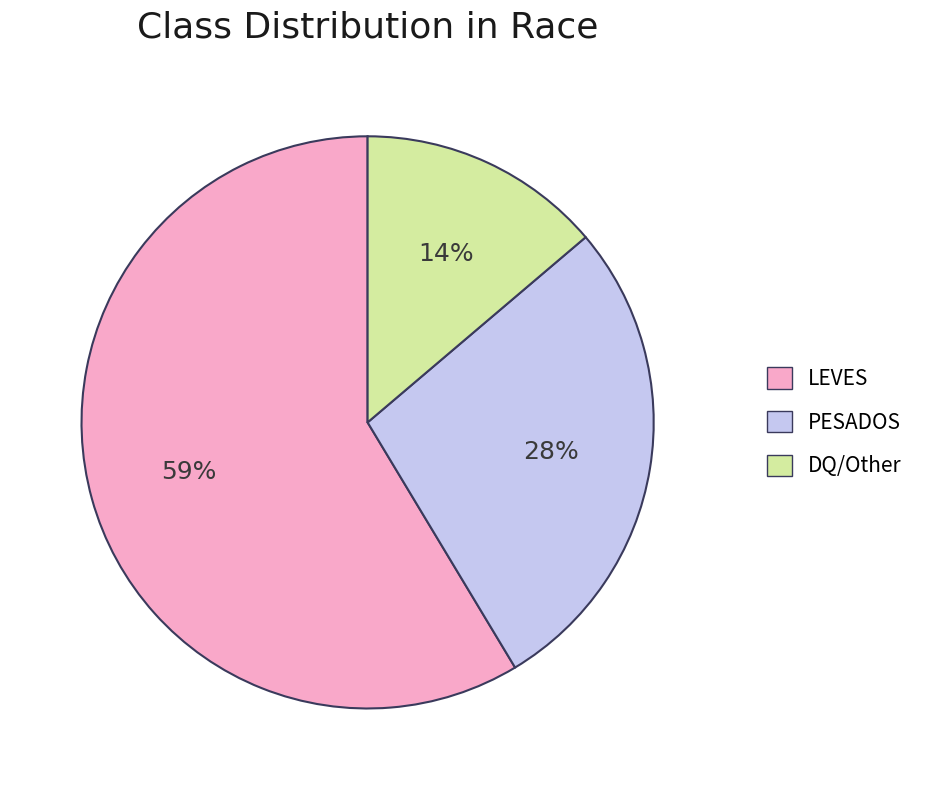

To the nearest percent, what portion does PESADOS represent?

28%